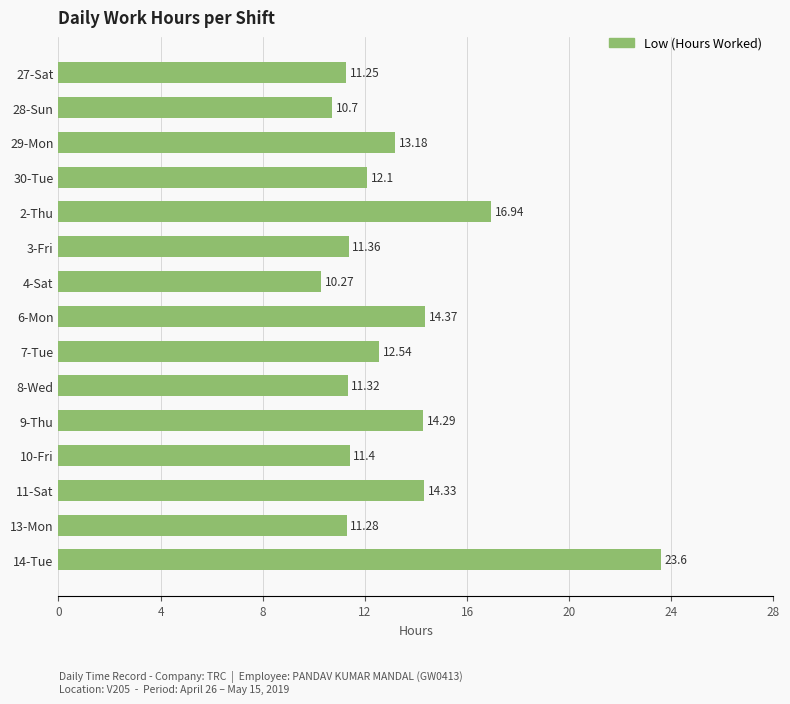

Which has a higher value, 9-Thu or 14-Tue?

14-Tue